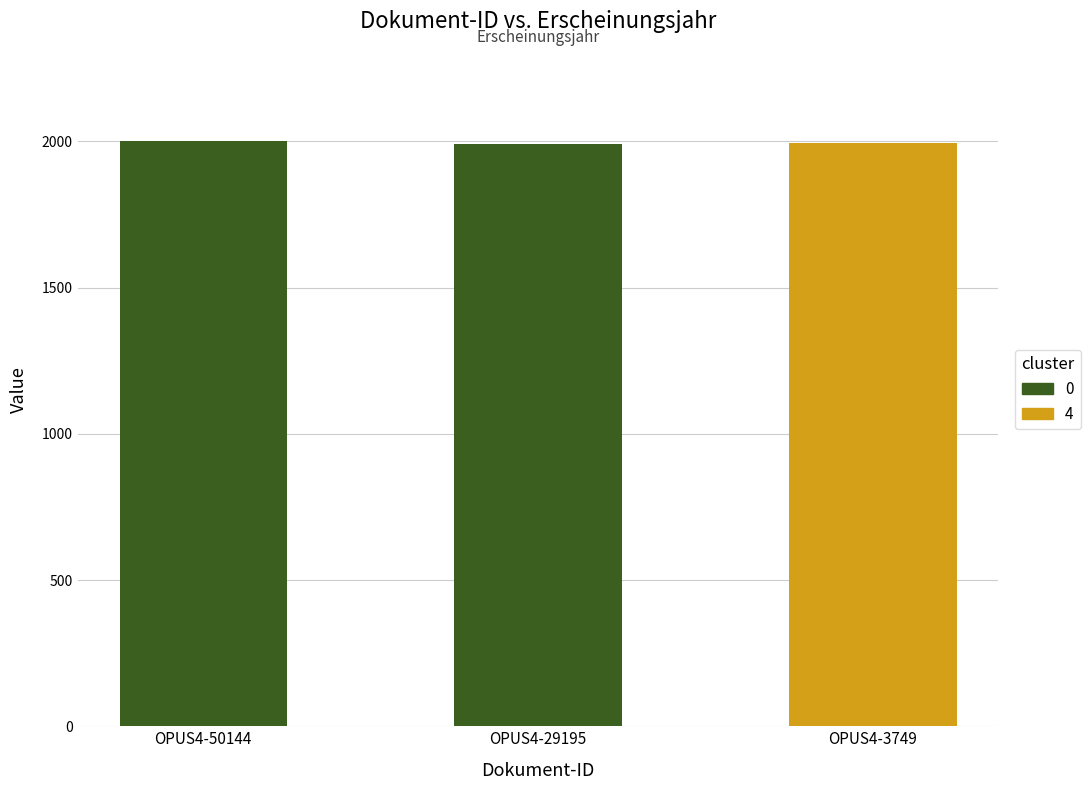

What is the value of the 3rd bar from the left?

1994